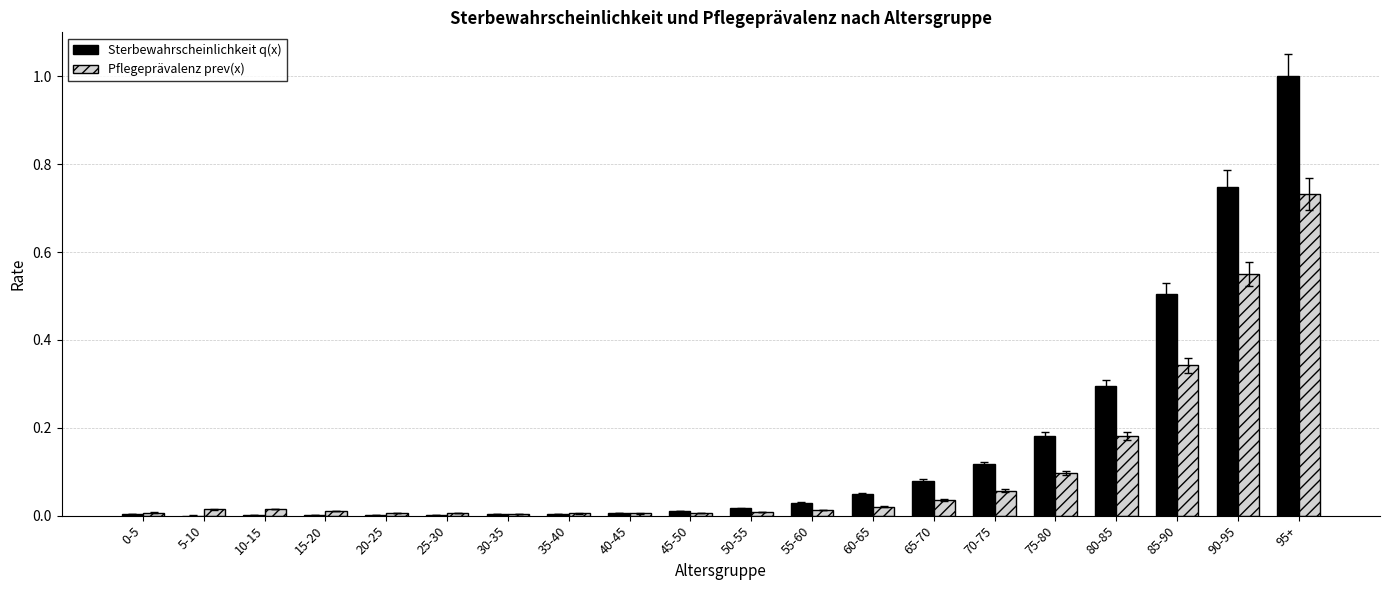

Which series changed the most between 35-40 and 70-75?

Sterbewahrscheinlichkeit q(x)